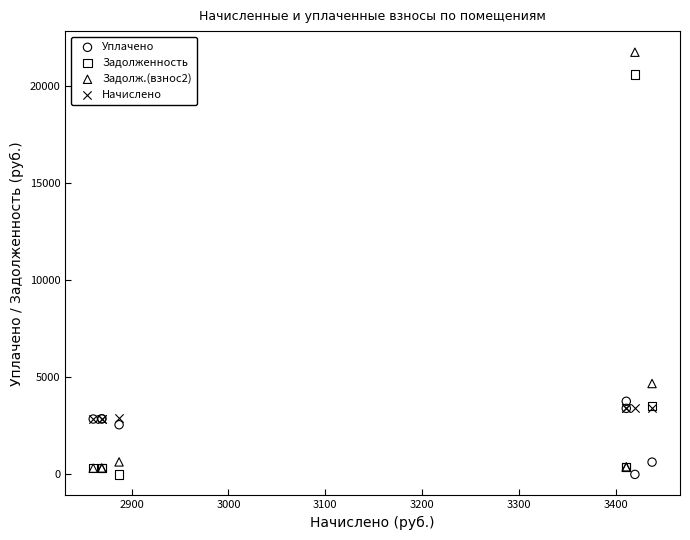

In the Задолженность series, what Y value is closest to 10288?

3527.9